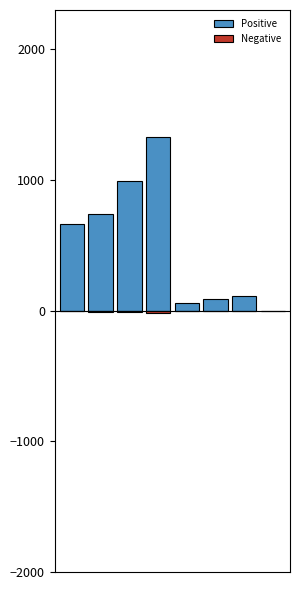

What is the lowest value of the Negative series?

-19.3